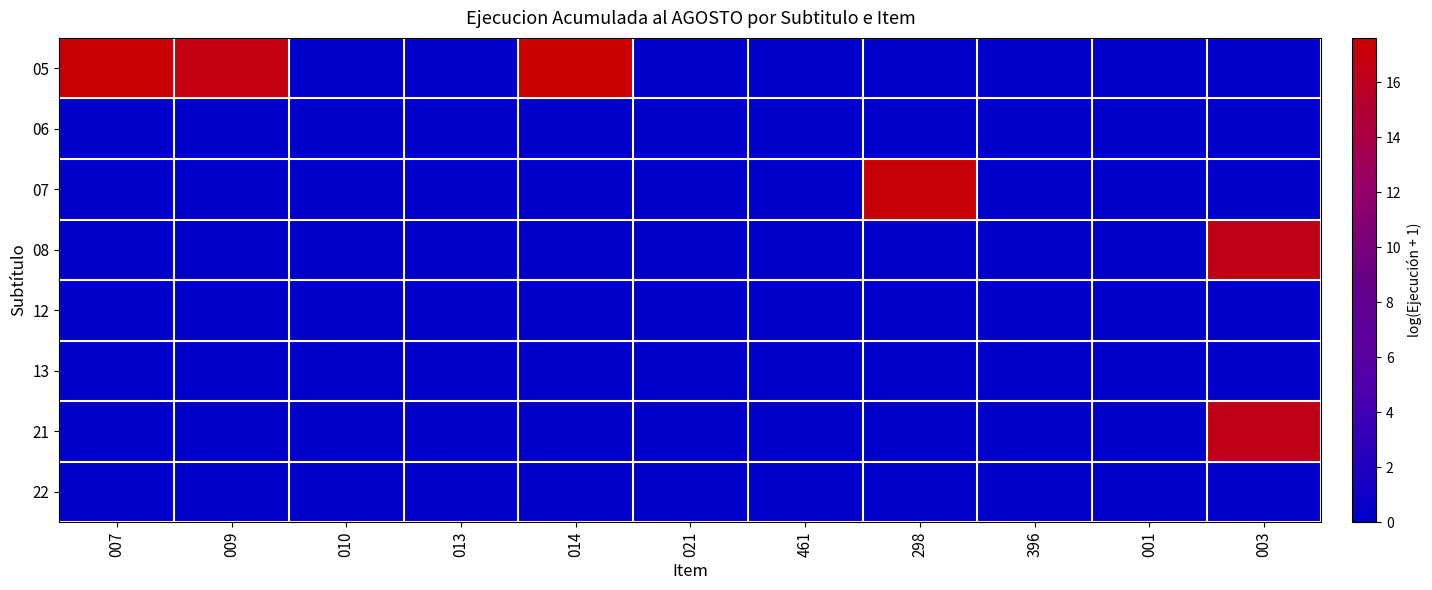

At which category is the sum across all series the highest?

003